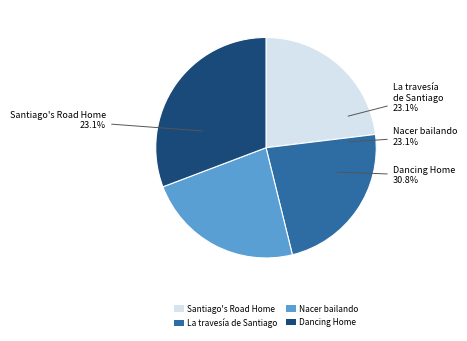

Is Dancing Home the majority of the pie?

No